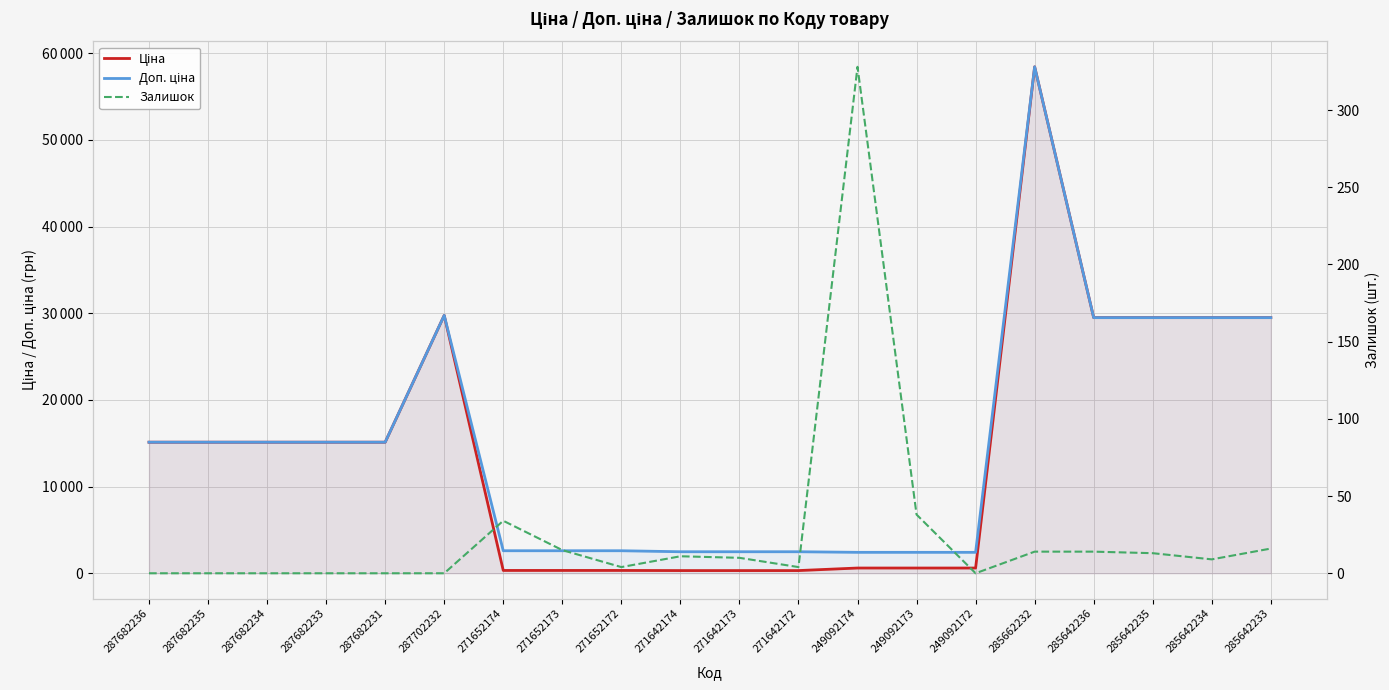

How many data points in Доп. ціна are above 15120?

6